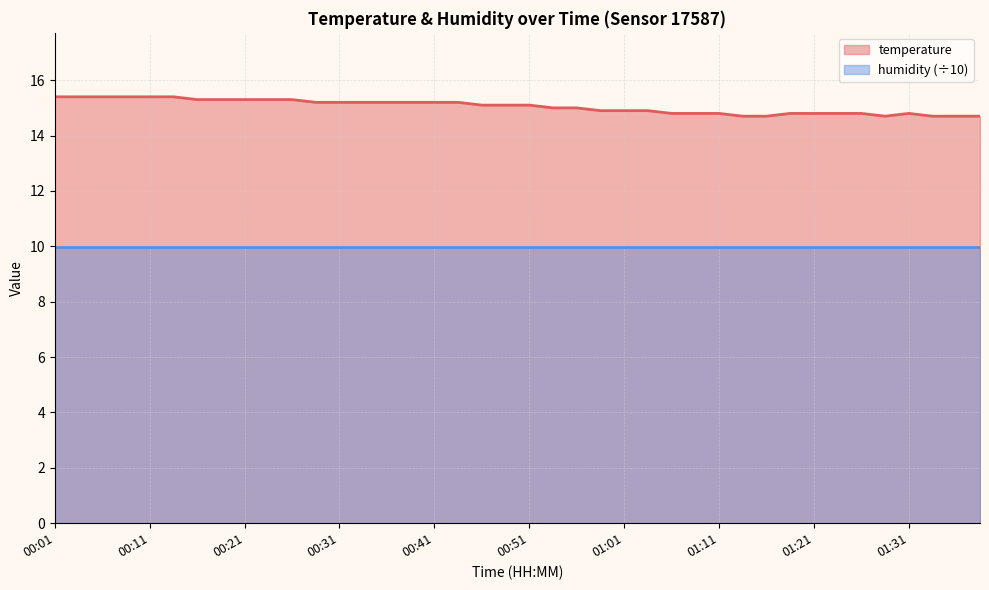

What is the change in value from 01:31 to 01:34?

-0.1